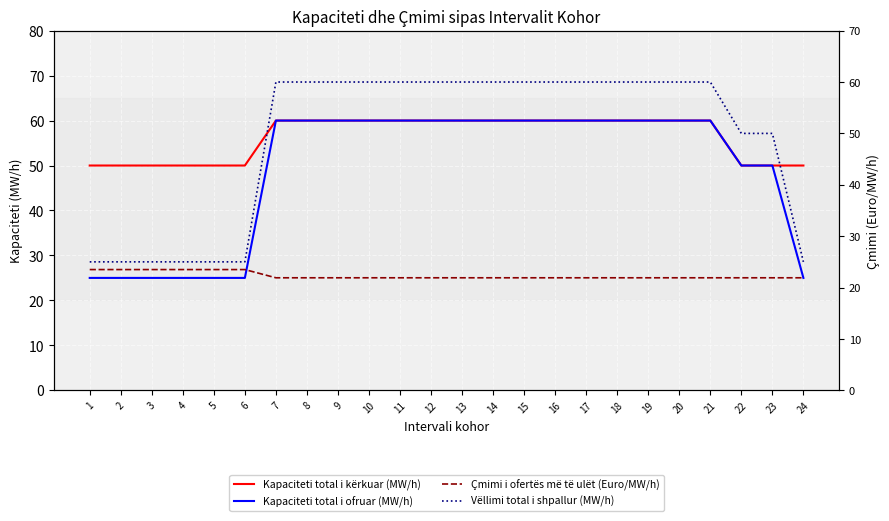

Count the Çmimi i ofertës më të ulët (Euro/MW/h) values in the range 21 to 23.

18